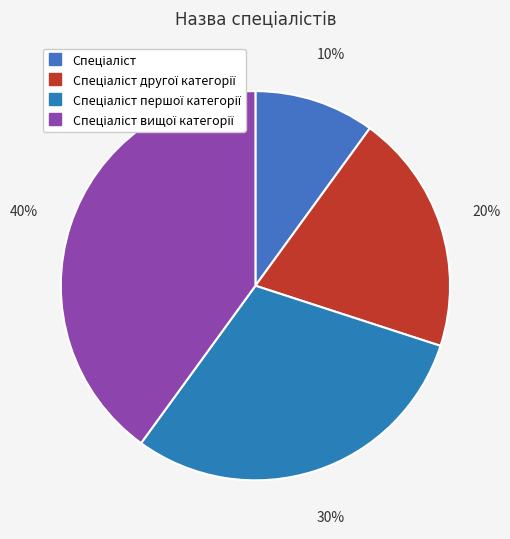

How many slices are in this pie chart?

4